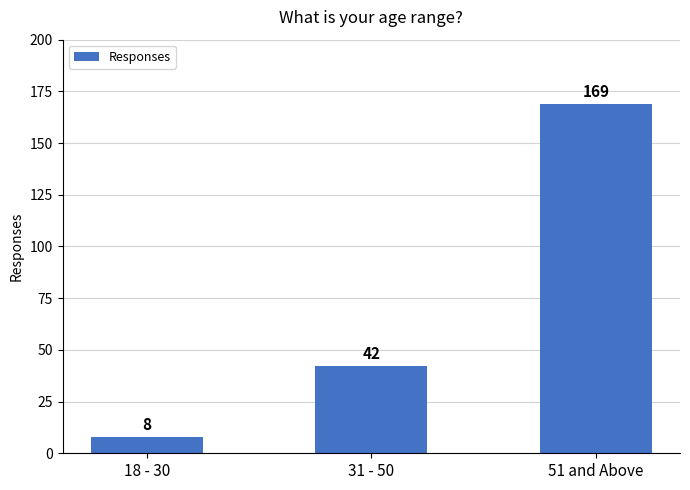

What is the ratio of the value at 31 - 50 to the value at 51 and Above?

0.2